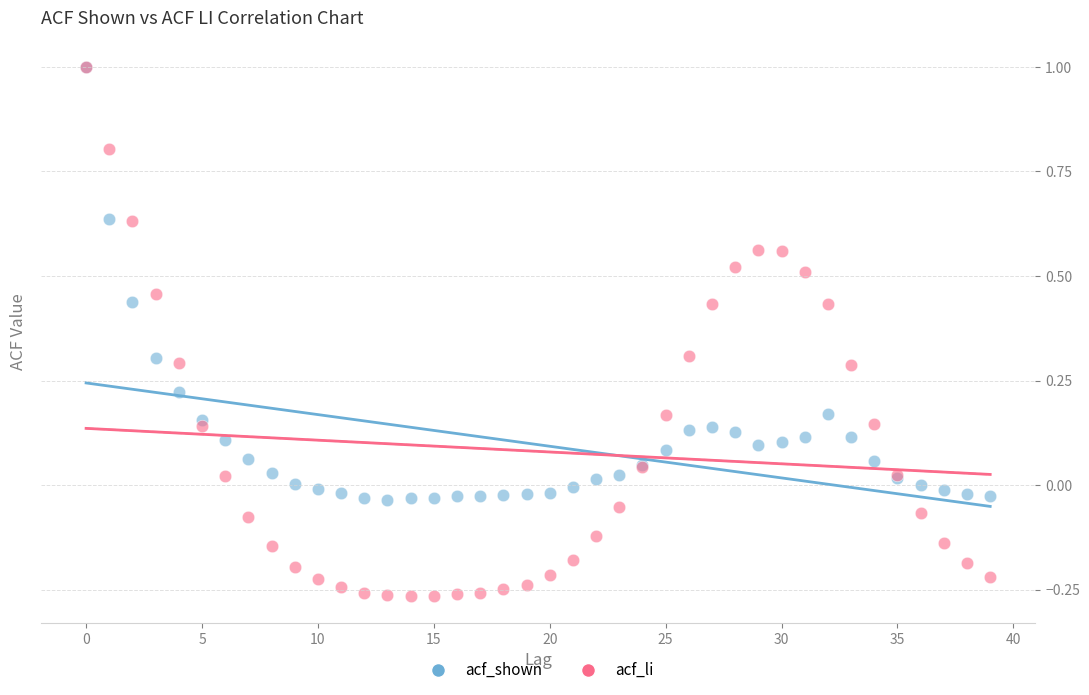

Which series reaches the minimum Y coordinate?

acf_li